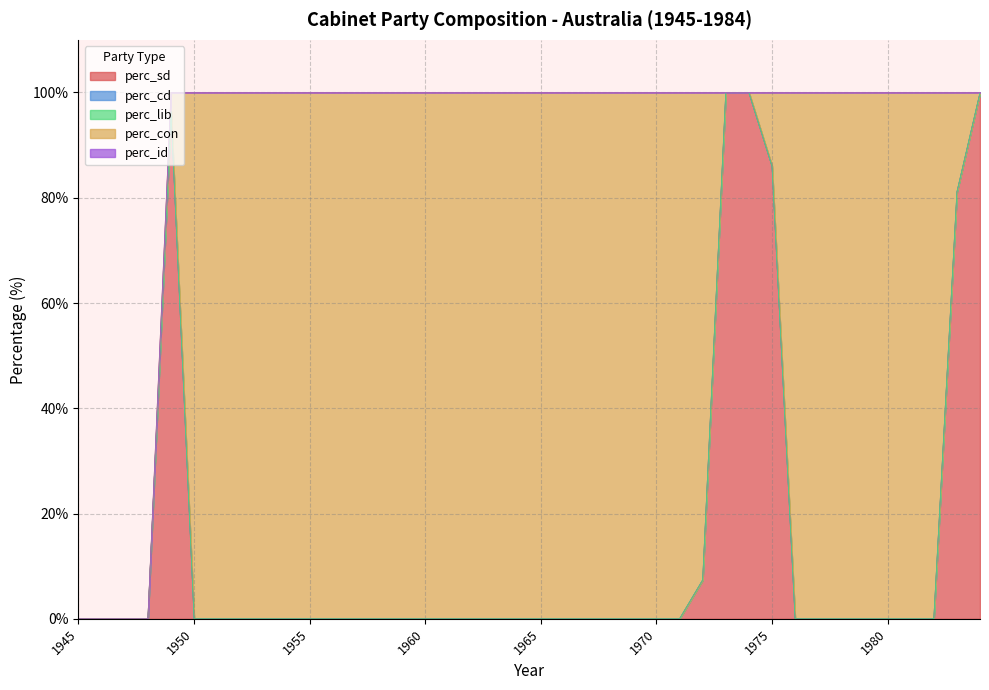

At 1970, list the series in order from largest to smallest.

perc_con, perc_sd, perc_cd, perc_lib, perc_id